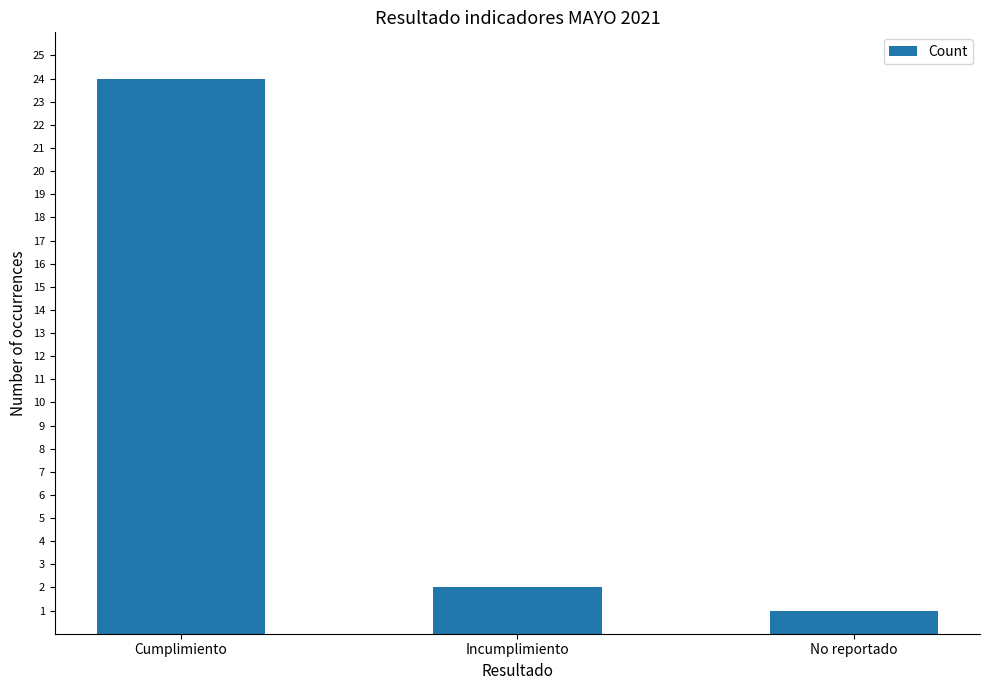

Reading left to right, what are all the values shown in this chart?

24	2	1